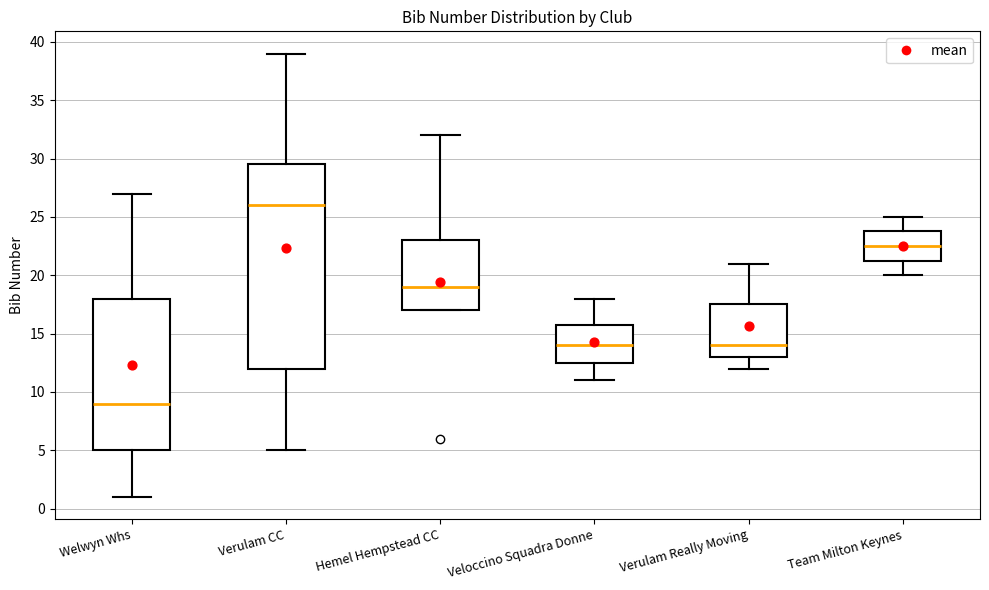

Where is the lower edge of the box for Hemel Hempstead CC on the y-axis? The values are not printed on the chart, so give them approximately, as read against the axis.

17.0